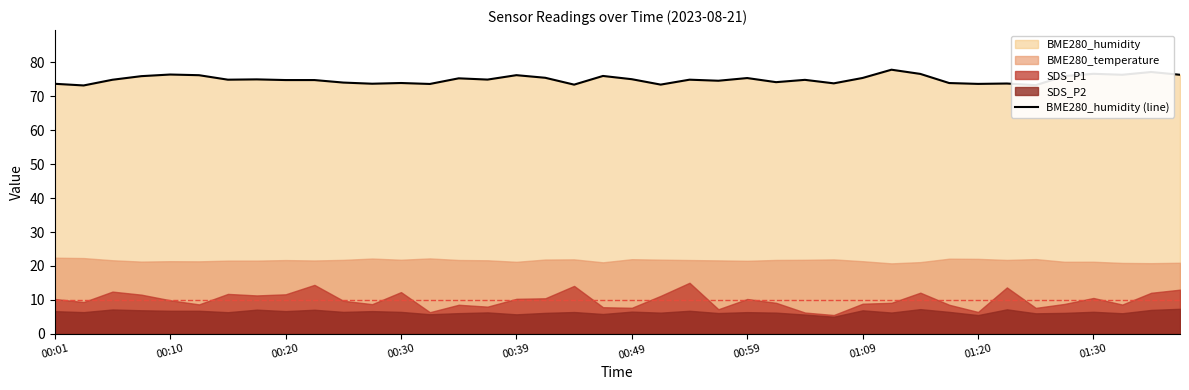

Is it true that the value at 13 is 39.1?

False